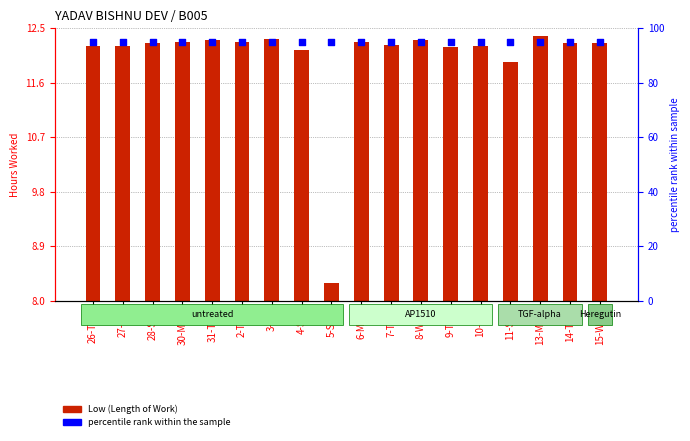

Which series has the largest Y range (max minus min)?

Low (Length of Work)